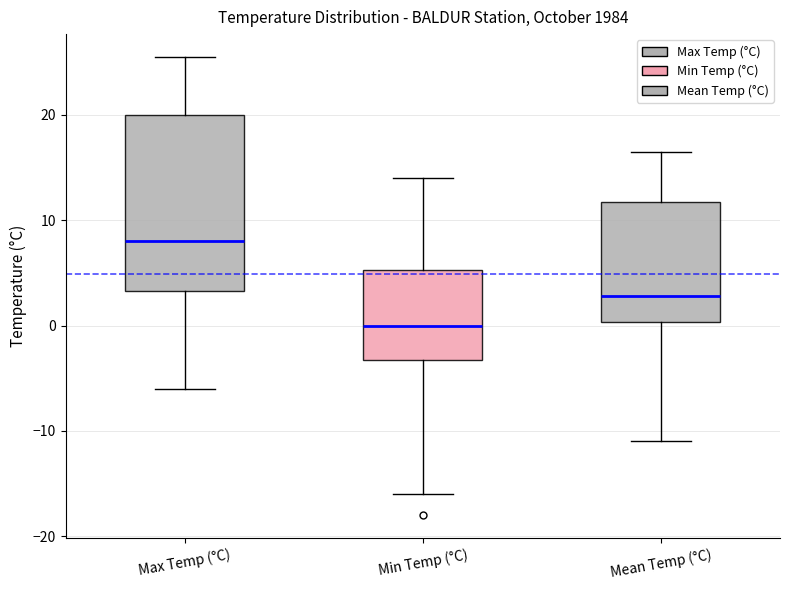

Which box is the tallest, from its lower edge to its upper edge?

Max Temp (°C)